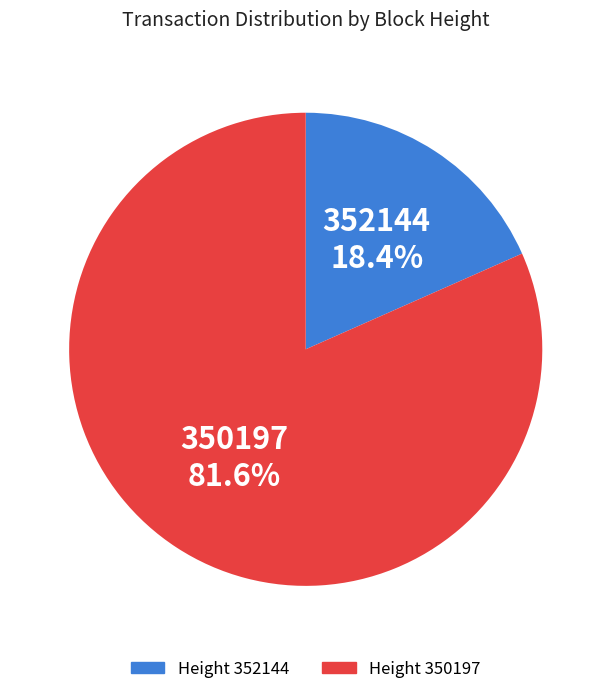

Which slice is the largest?

Height 350197